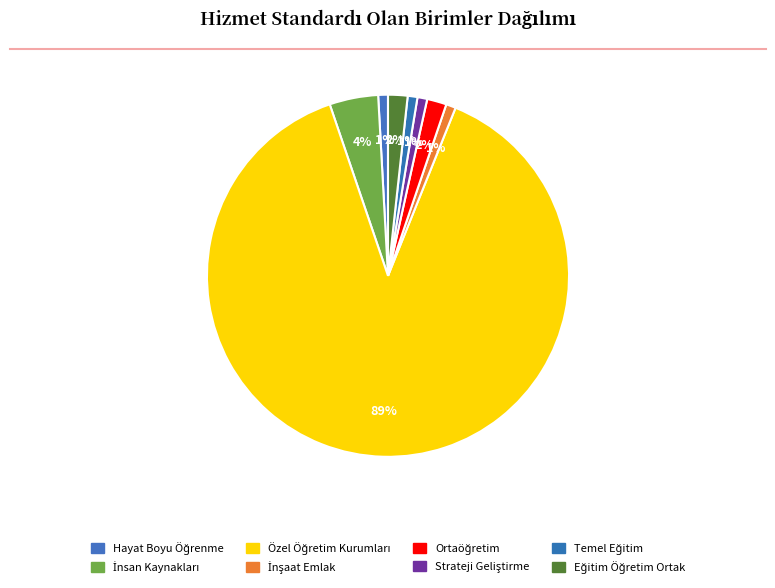

Rank the categories by value from lowest to highest.

Hayat Boyu Öğrenme, İnşaat Emlak, Strateji Geliştirme, Temel Eğitim, Ortaöğretim, Eğitim Öğretim Ortak, İnsan Kaynakları, Özel Öğretim Kurumları